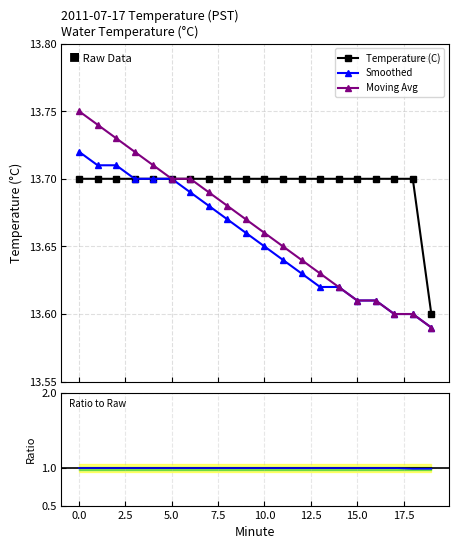

Count the Moving Avg values in the range 13 to 14.

20